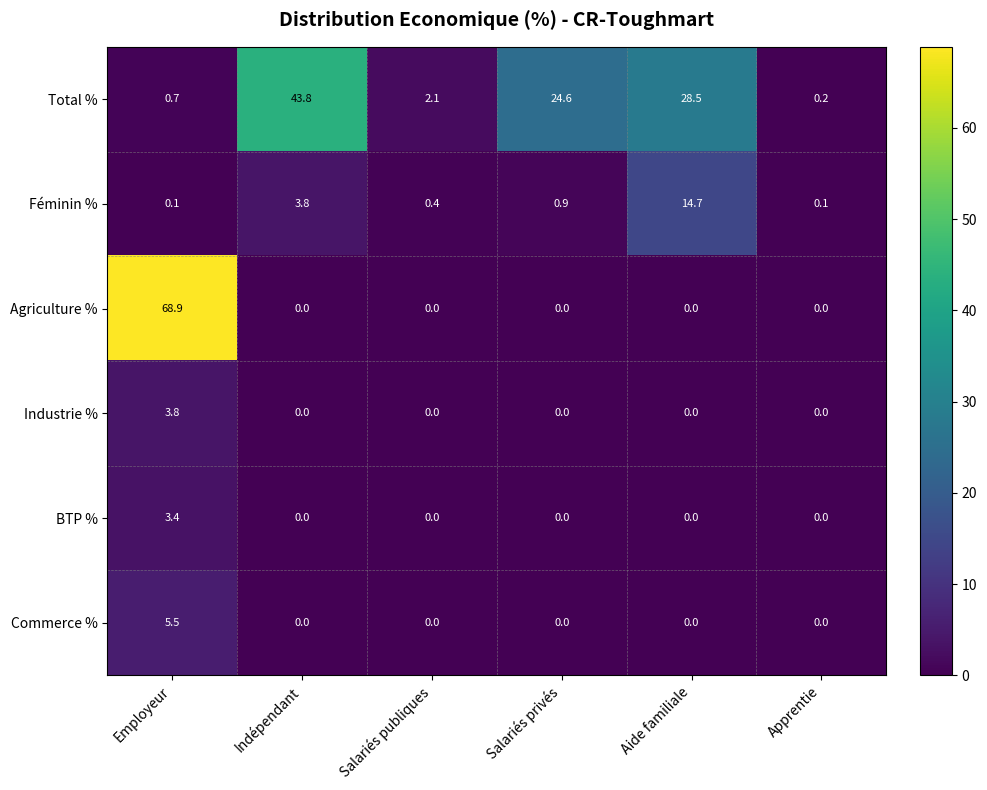

Which series has the largest total across all categories?

Total %